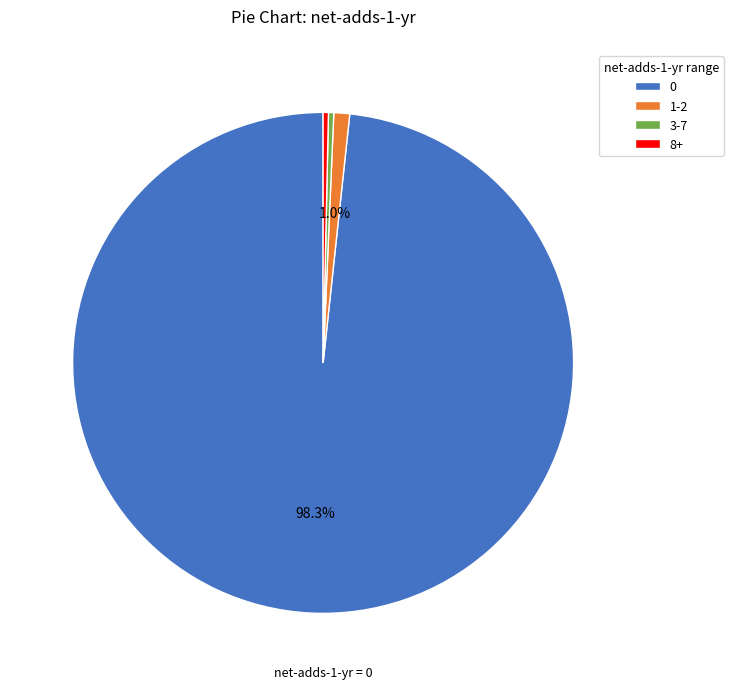

Do 3-7 and 0 together represent more than half of the pie?

Yes